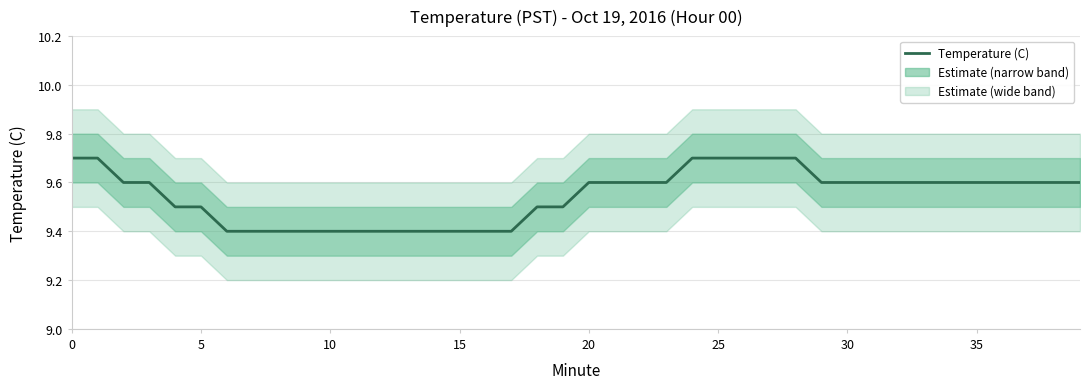

The chart shows a value of 16.1 at 40. True or false?

False